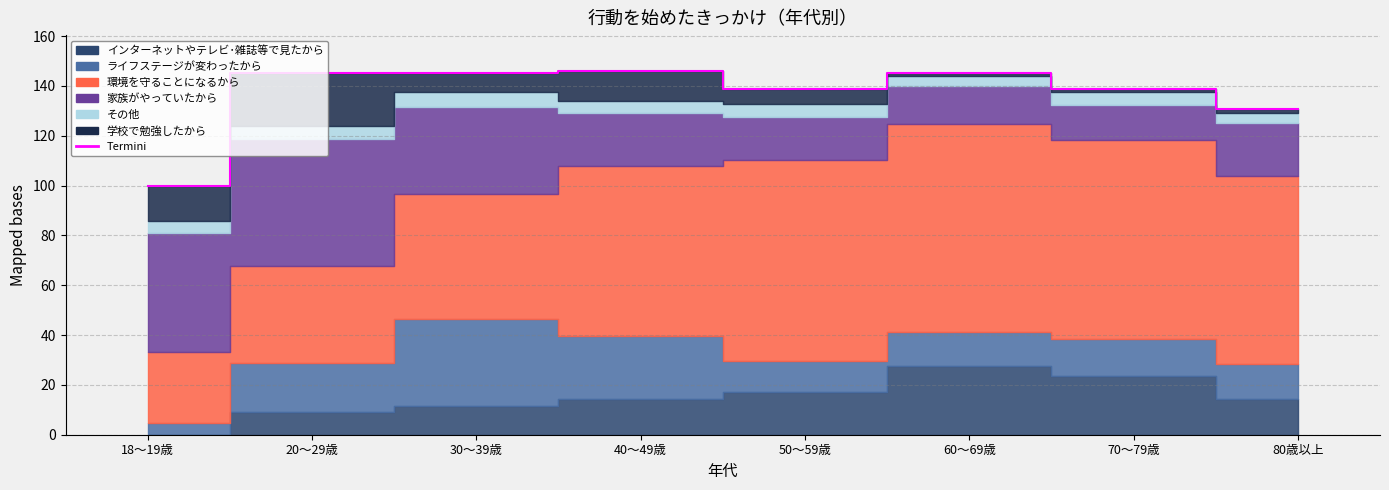

Between 60～69歳 and 30～39歳, which is larger?

30～39歳